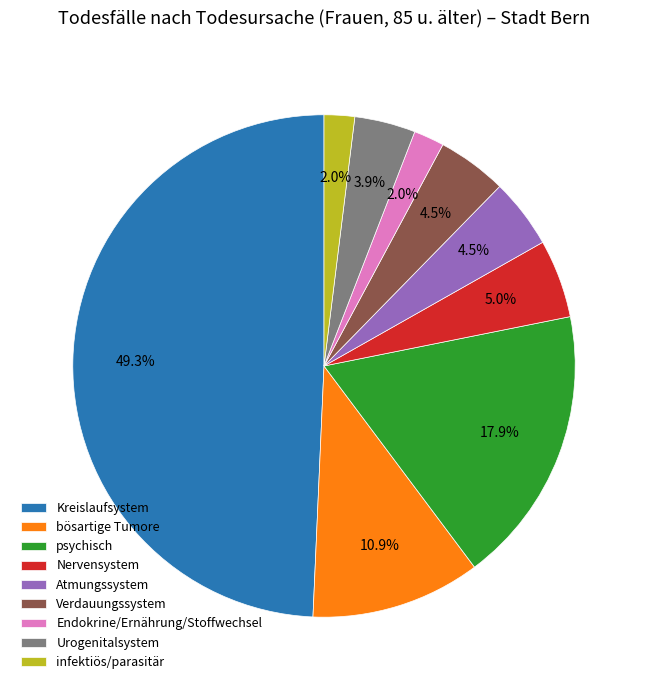

Does Verdauungssystem account for over 50% of the chart?

No